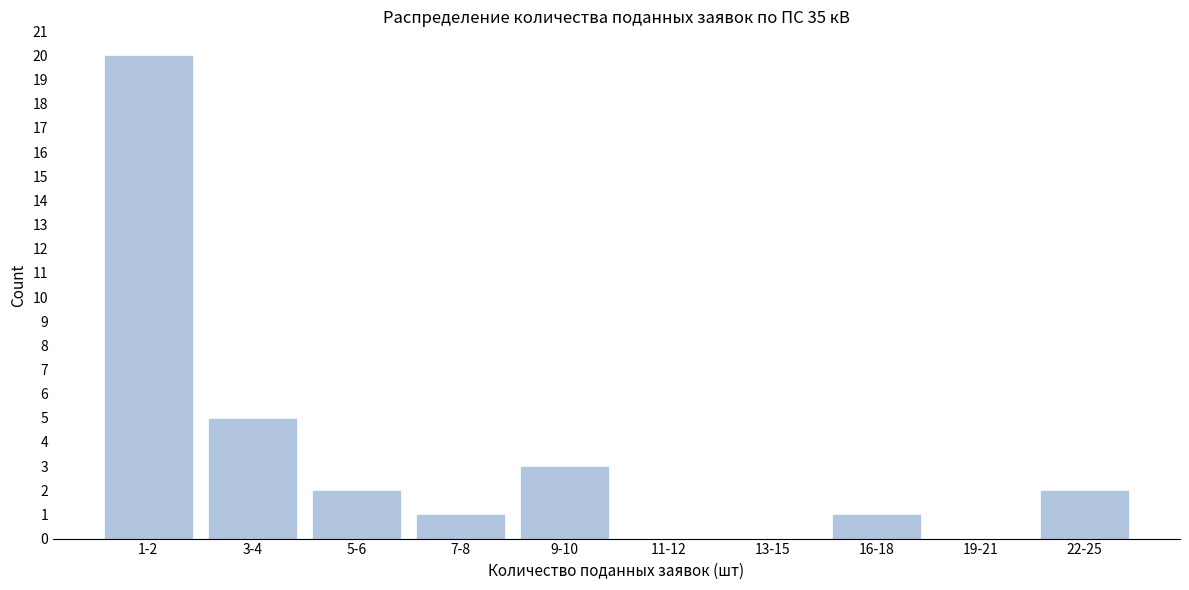

Reading left to right, list all the values displayed in this chart.

1-2=20	3-4=5	5-6=2	7-8=1	9-10=3	11-12=0	13-15=0	16-18=1	19-21=0	22-25=2